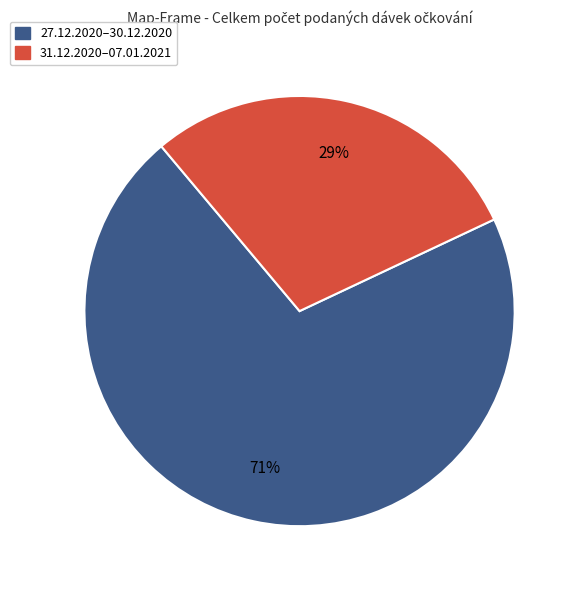

The 31.12.2020–07.01.2021 slice represents 41% of the pie. True or false?

False